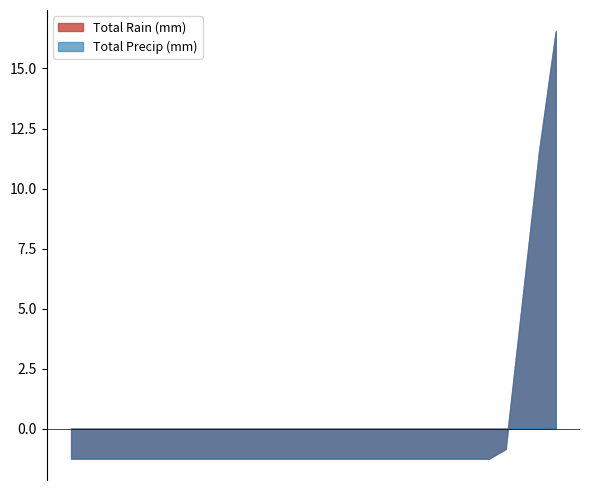

At 1990-09-20, list the series in order from largest to smallest.

Total Rain (mm), Total Precip (mm)